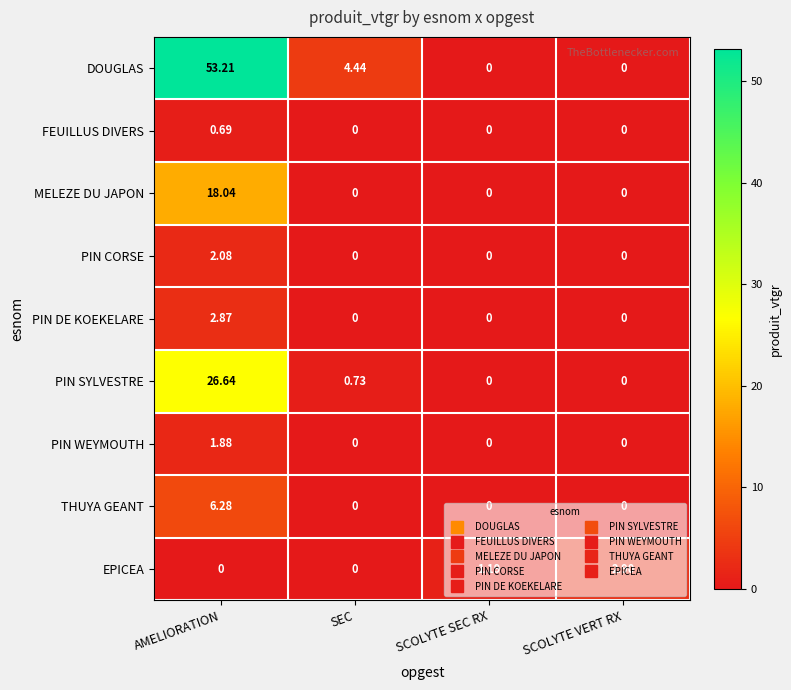

What is the greatest value displayed?

53.2